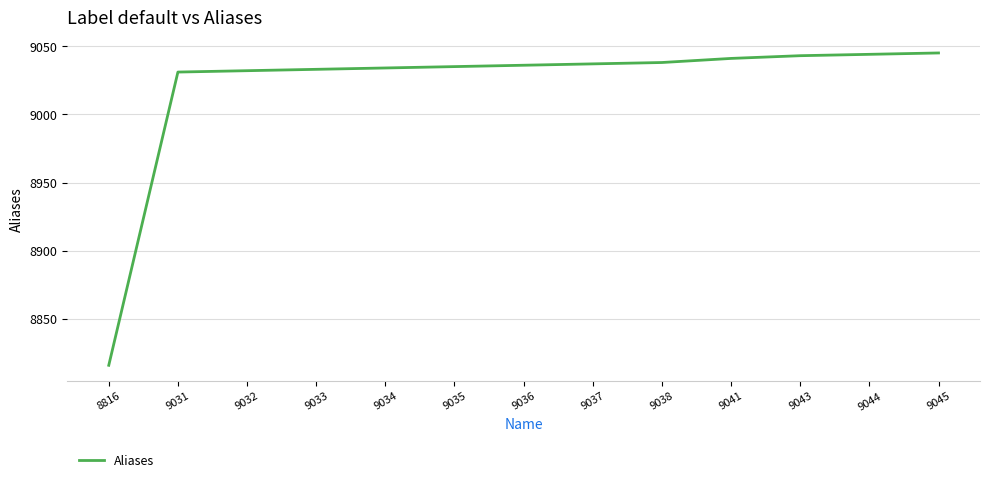

Approximately how many times larger is the value at 9043 compared to 8816?

1.0